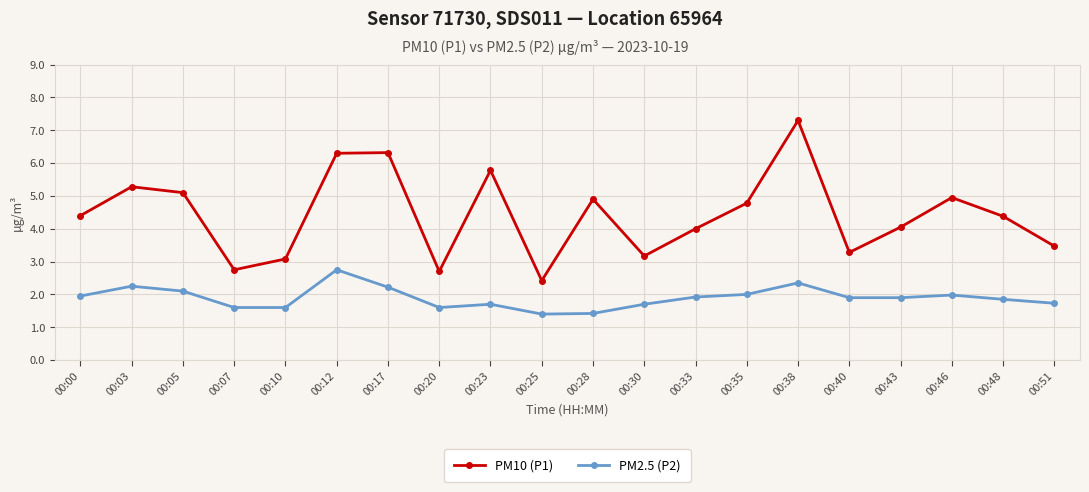

True or false: PM2.5 (P2) has more than 0 interior local peaks.

True